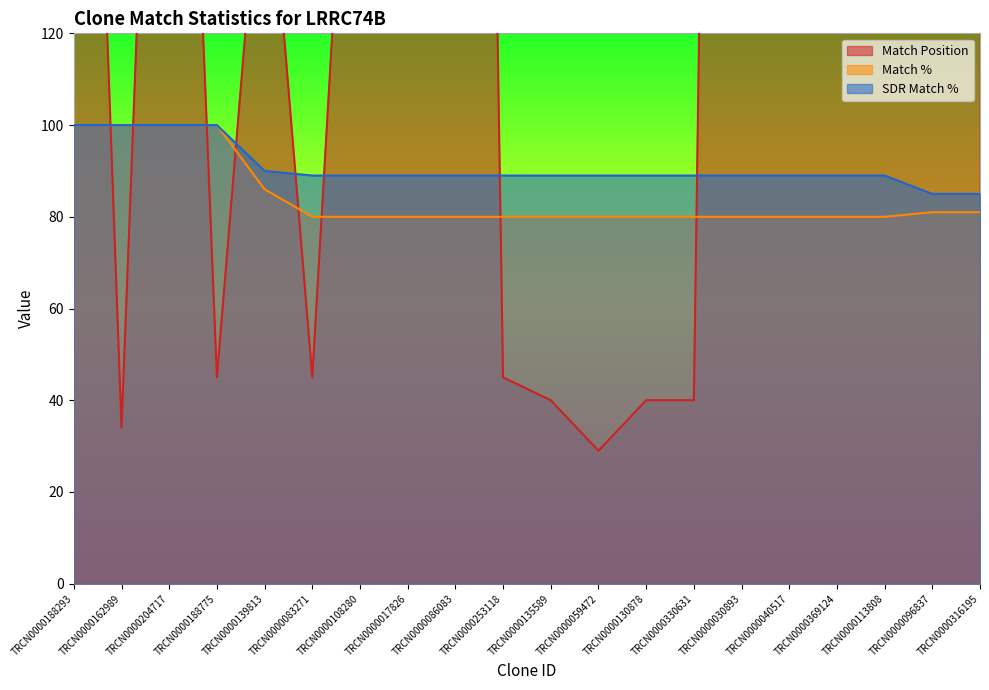

What is the average value of the Match Position series?

272